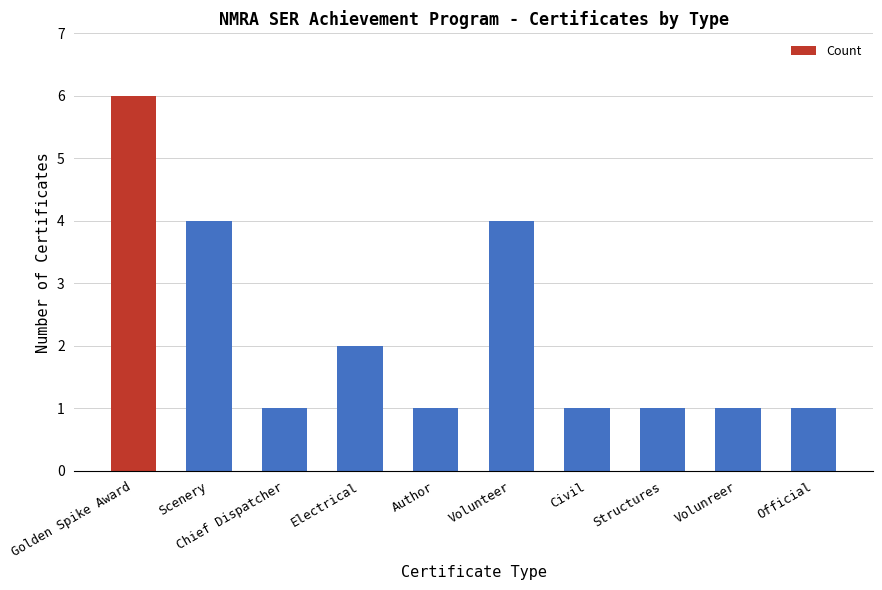

How many bars are there in total?

10